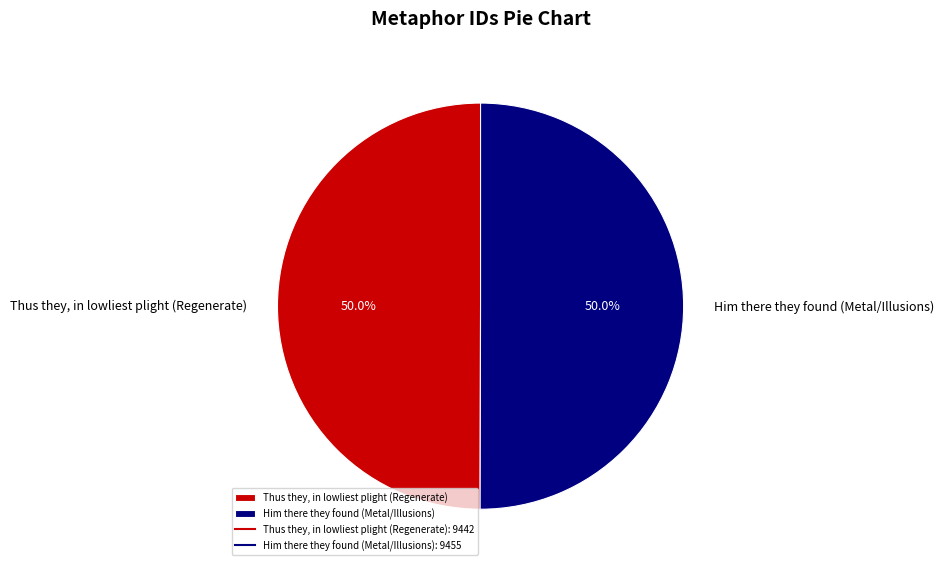

Do Thus they, in lowliest plight (Regenerate) and Him there they found (Metal/Illusions) together represent more than half of the pie?

Yes